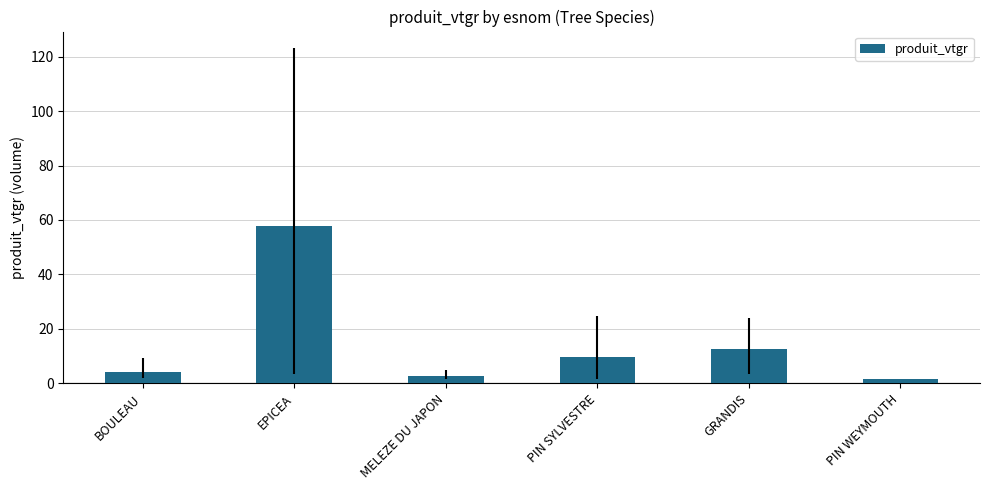

The value at GRANDIS is 20.2. True or false?

False